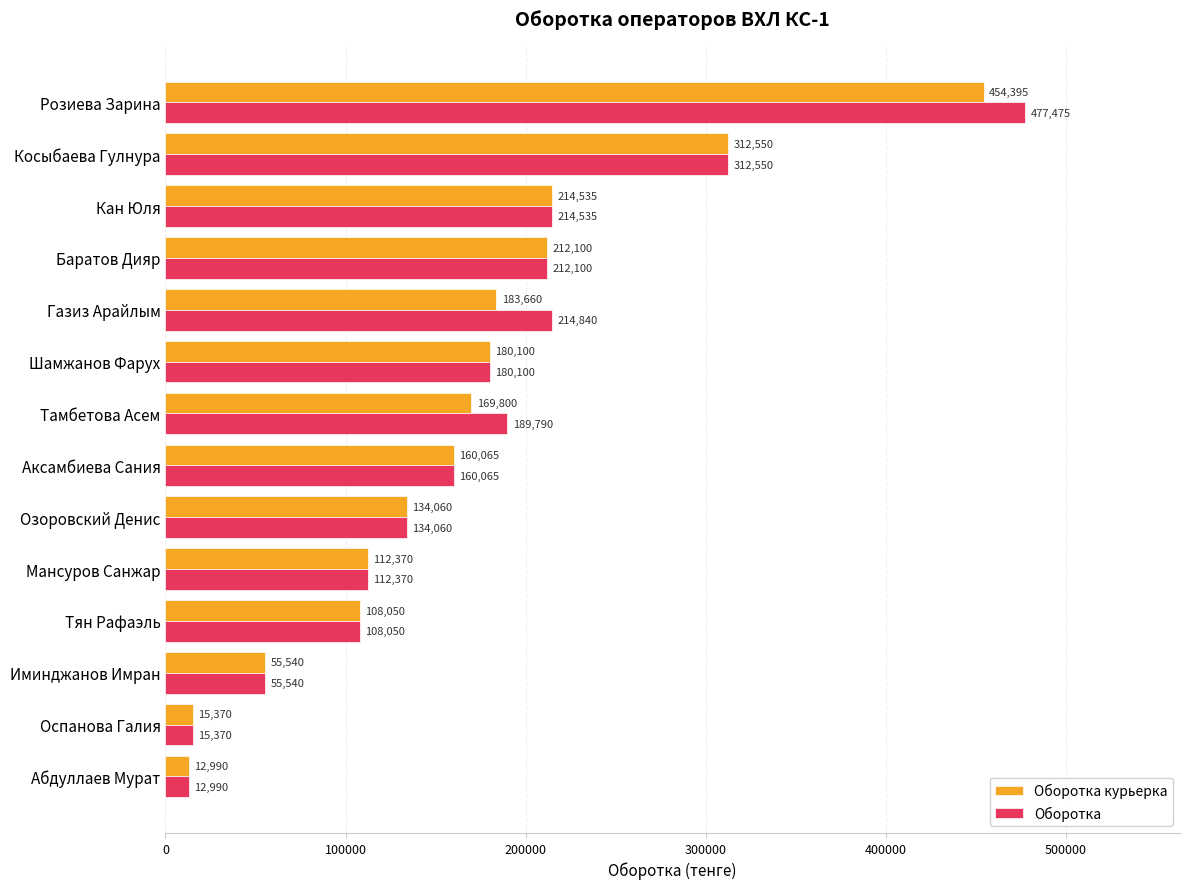

List the series in order of their peak value, lowest first.

Оборотка курьерка, Оборотка